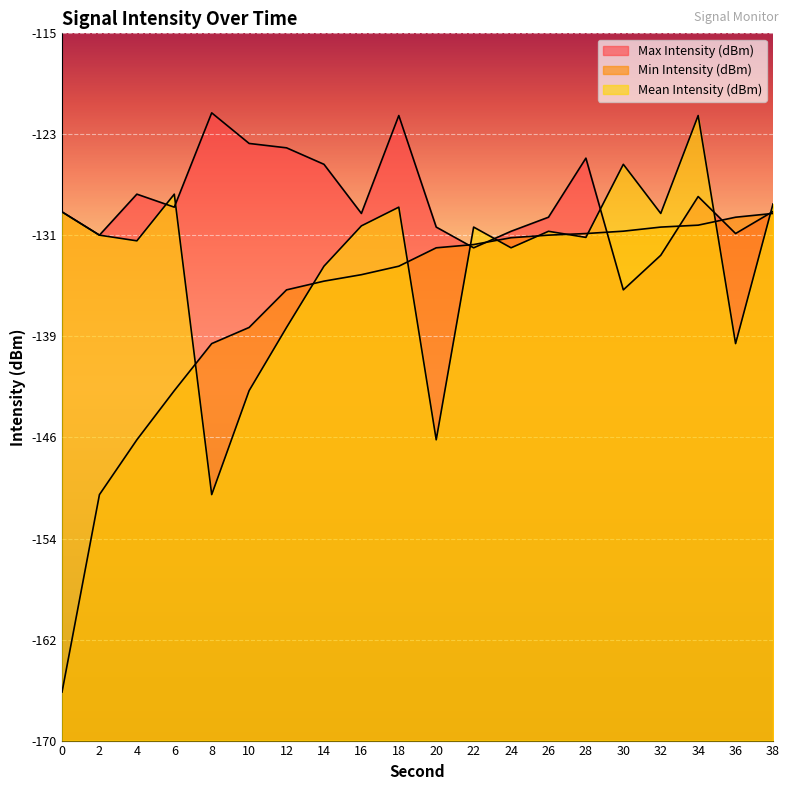

What is the difference between the highest and lowest values at 2?

20.2